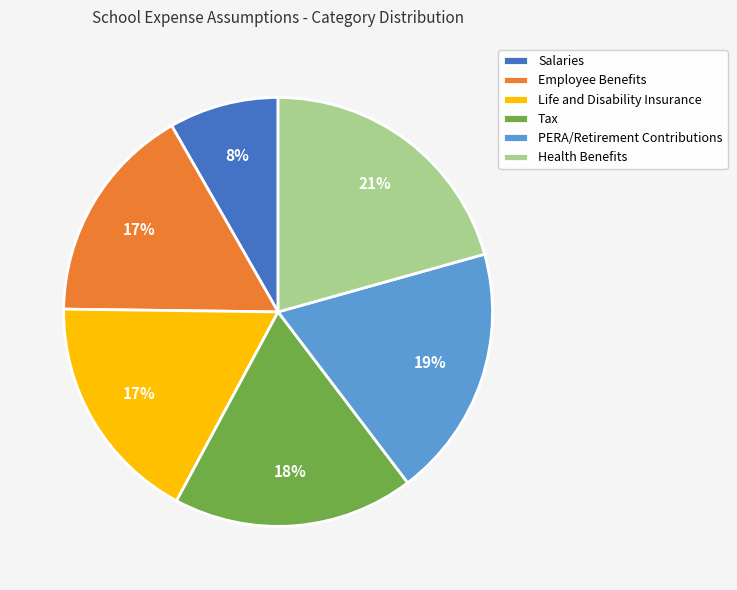

What is the ratio of the value at Employee Benefits to the value at PERA/Retirement Contributions?

0.9